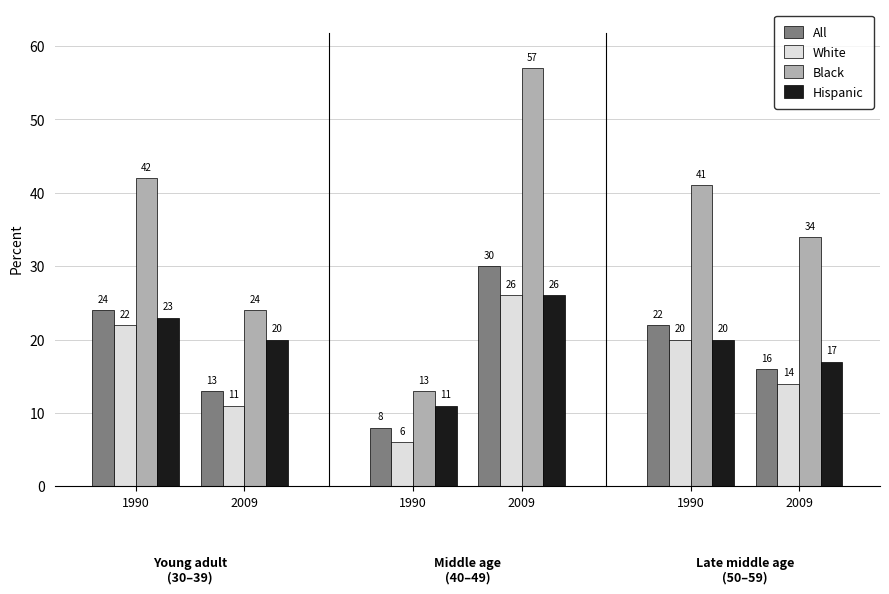

Count the White values in the range 11 to 22.

4